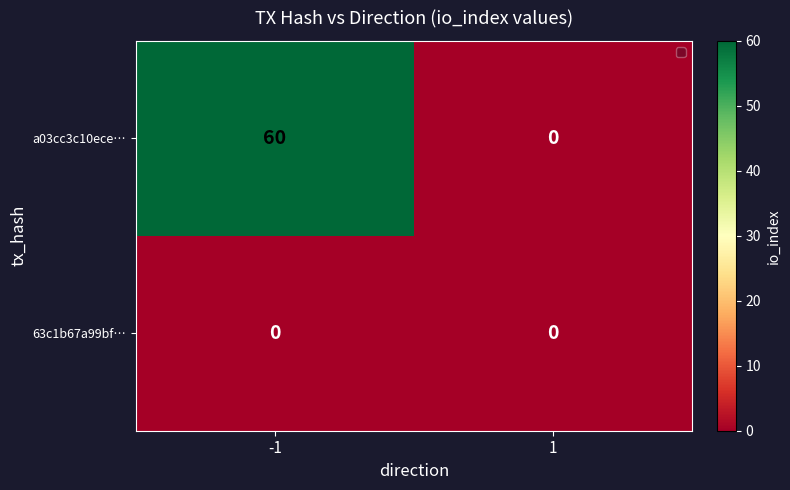

Reading left to right, extract all data points from this chart.

a03cc3c10ece…: 60	0
63c1b67a99bf…: 0	0